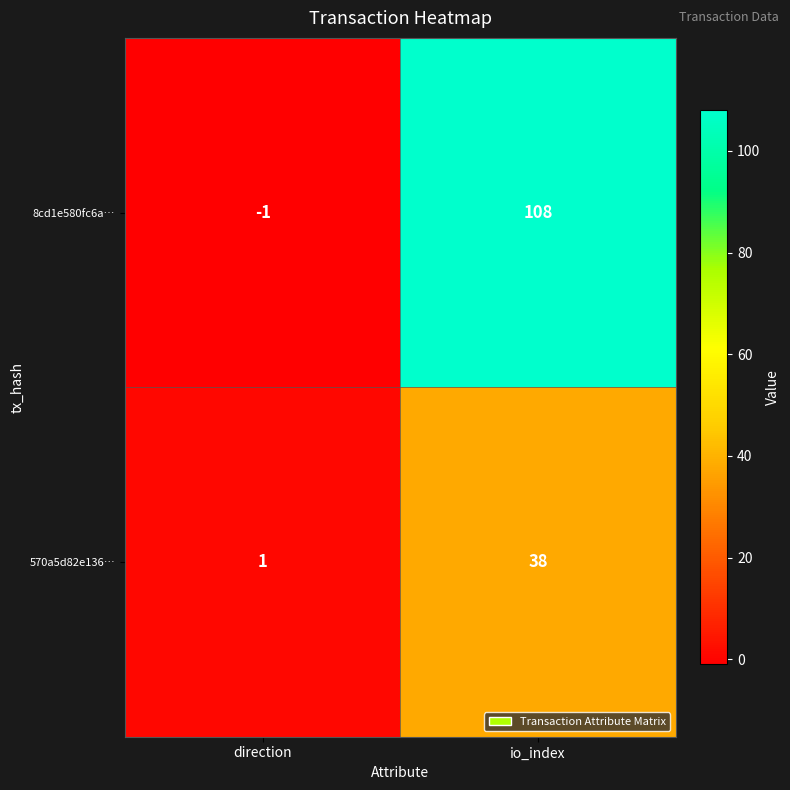

Which label corresponds to the smallest value in the chart?

direction